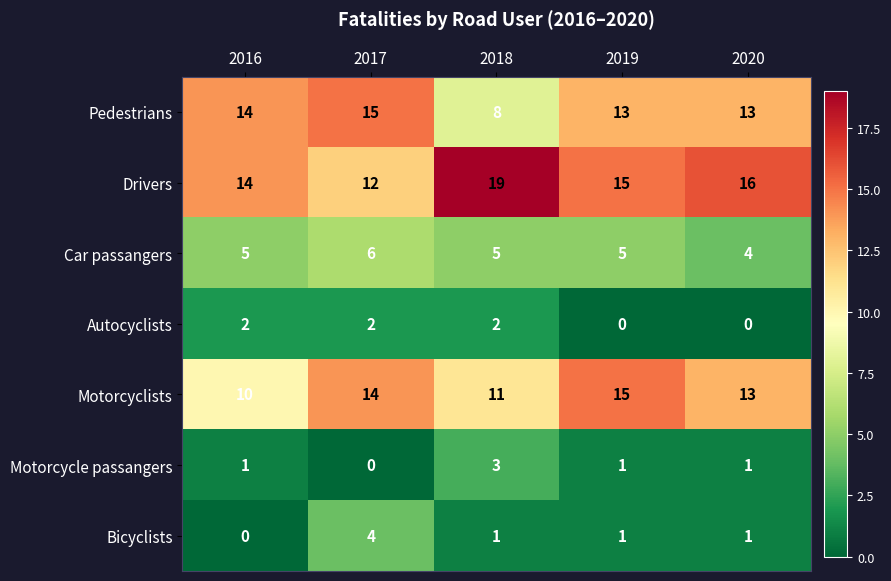

Rank the series at 2017 from highest to lowest value.

Pedestrians, Motorcyclists, Drivers, Car passangers, Bicyclists, Autocyclists, Motorcycle passangers